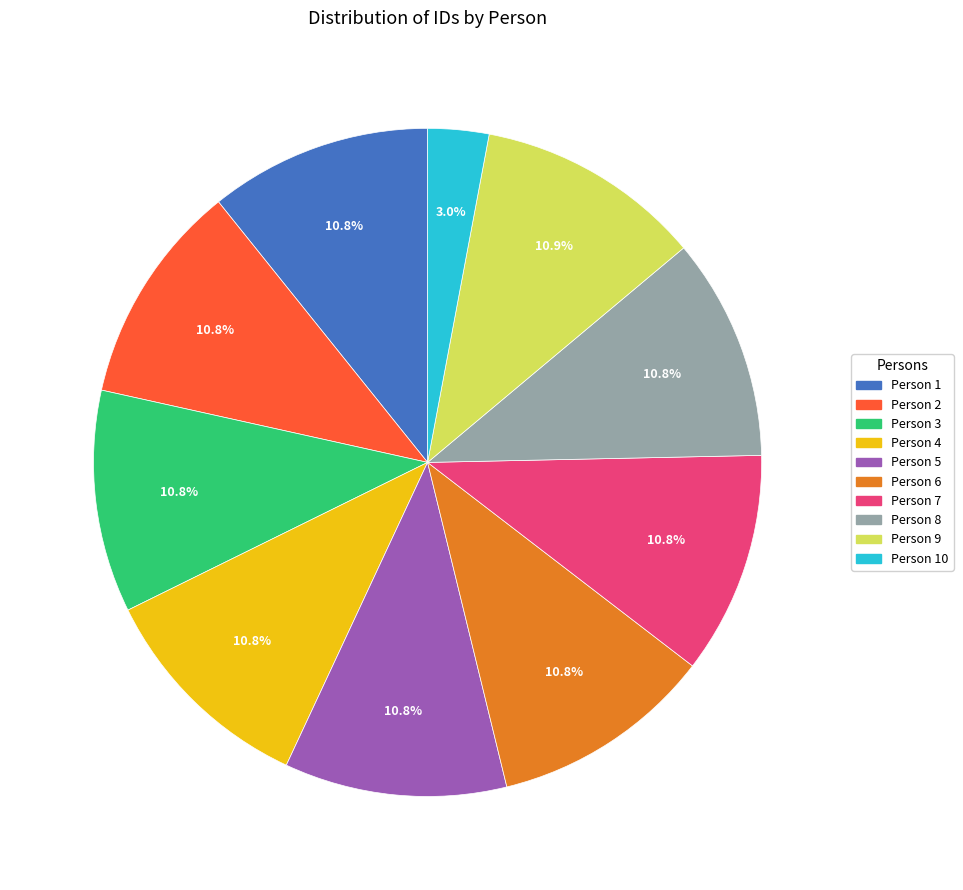

Is there a majority slice in this chart?

No